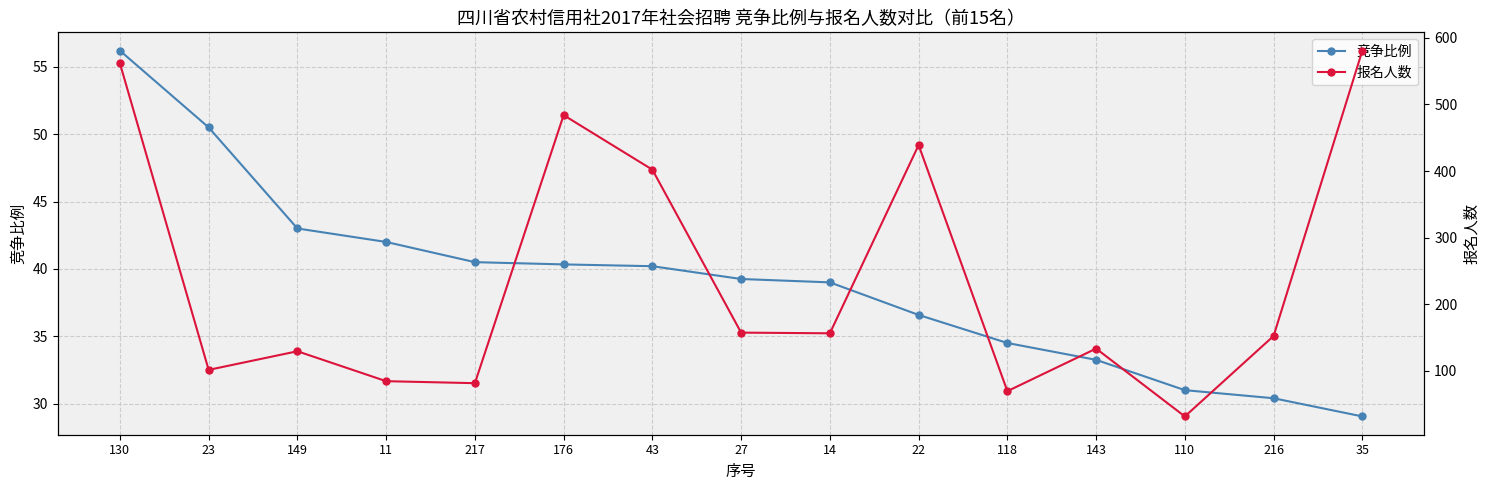

What is the difference between the maximum and minimum values in the 竞争比例 series?

27.2